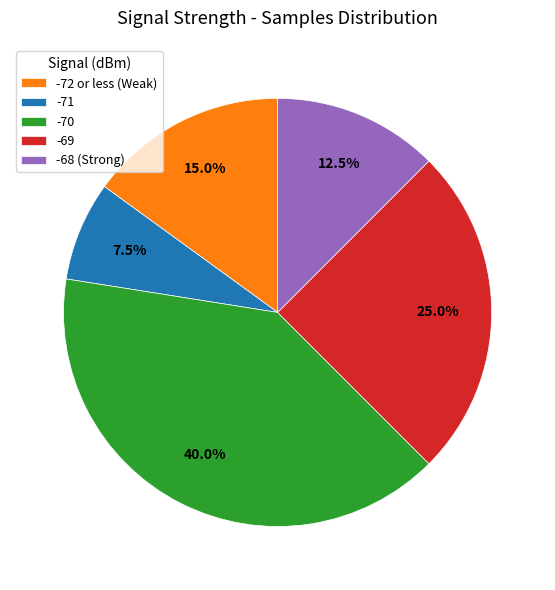

Rank the categories by value from lowest to highest.

-71, -68 (Strong), -72 or less (Weak), -69, -70